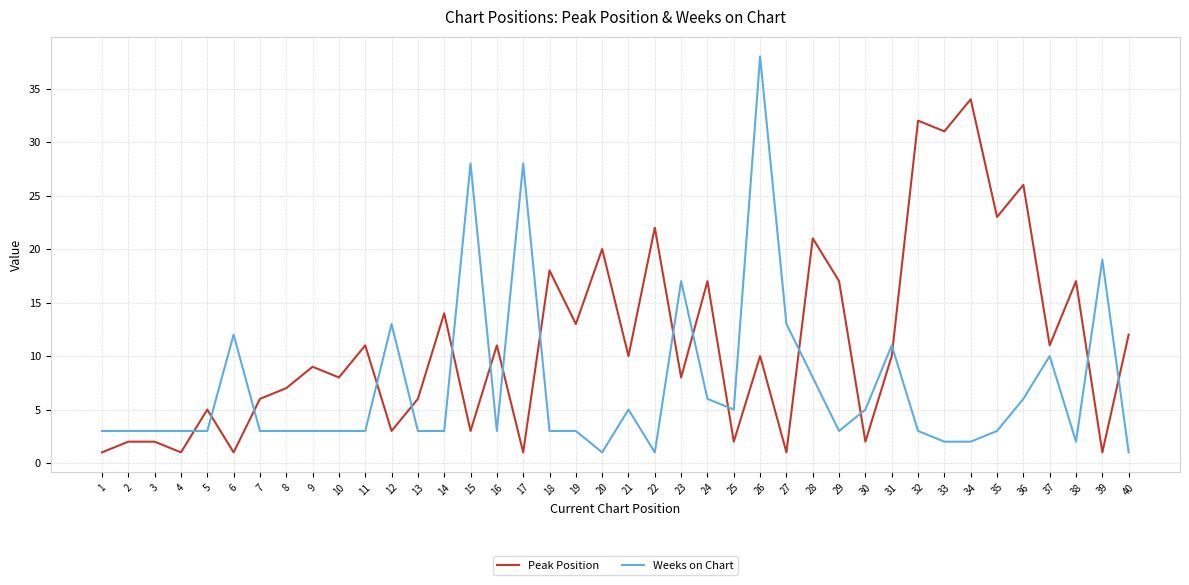

Count the number of categories in the chart.

40